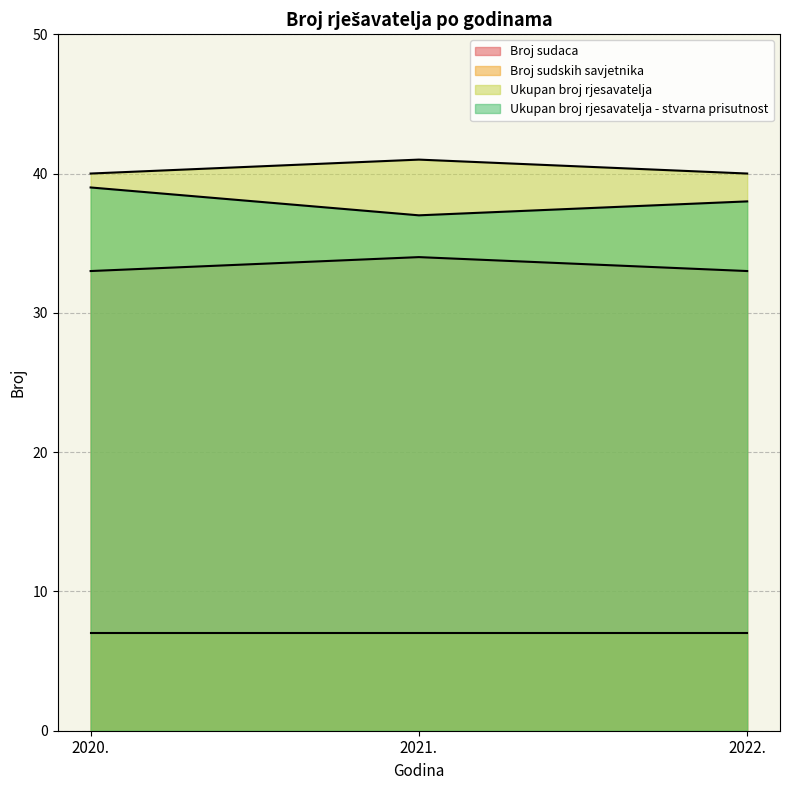

List the series in order of their peak value, lowest first.

Broj sudskih savjetnika, Broj sudaca, Ukupan broj rjesavatelja - stvarna prisutnost, Ukupan broj rjesavatelja